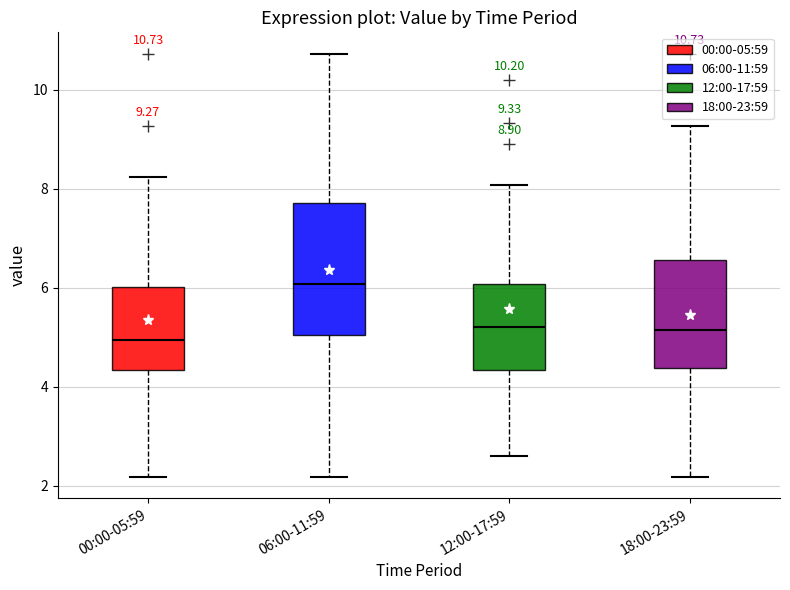

Comparing the boxes themselves (not the whiskers), which one is the tallest?

06:00-11:59